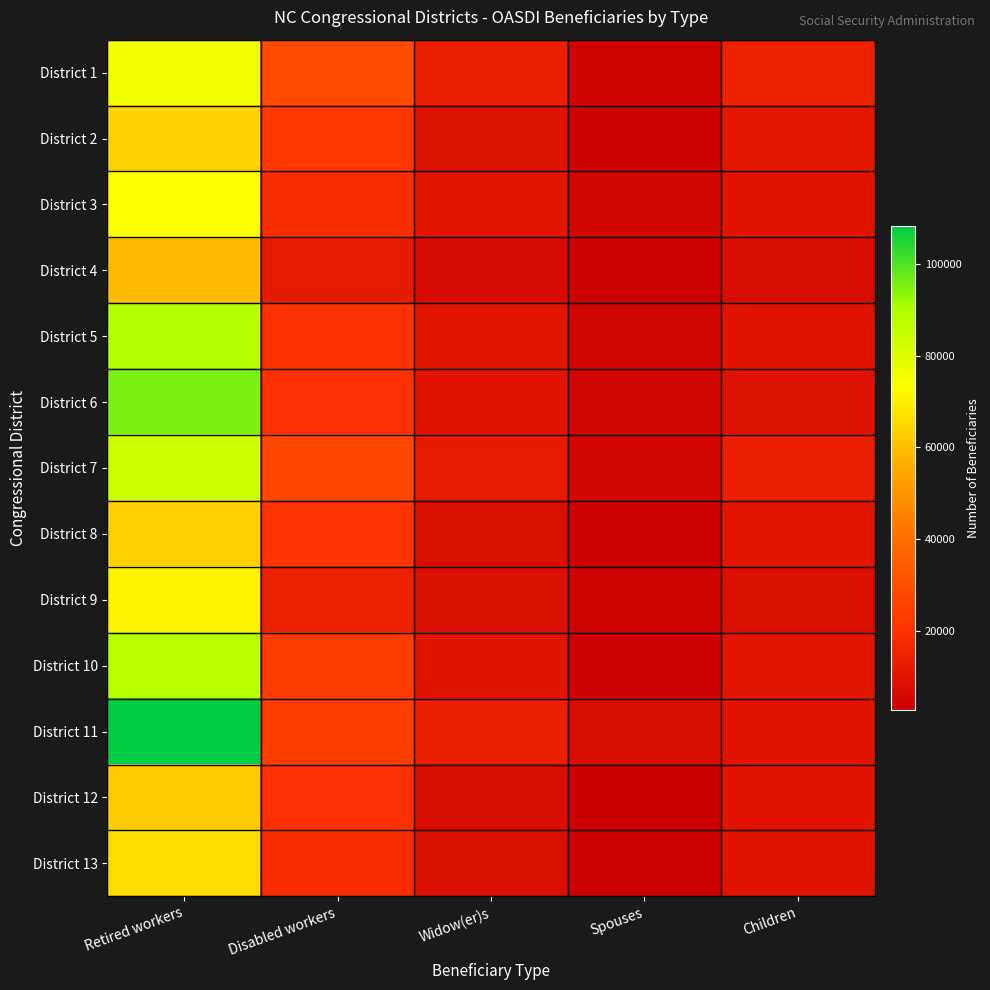

Rank the series at Spouses from lowest to highest value.

District 12, District 8, District 13, District 4, District 2, District 10, District 9, District 1, District 6, District 5, District 3, District 7, District 11